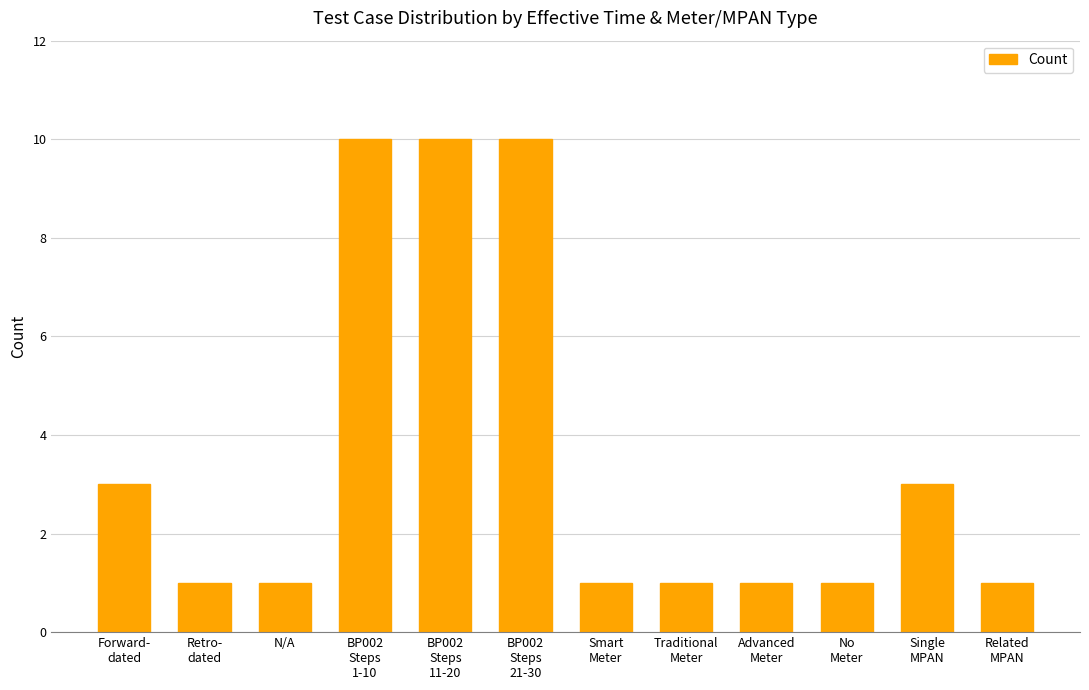

What is the change in value from Forward-
dated to Traditional
Meter?

-2